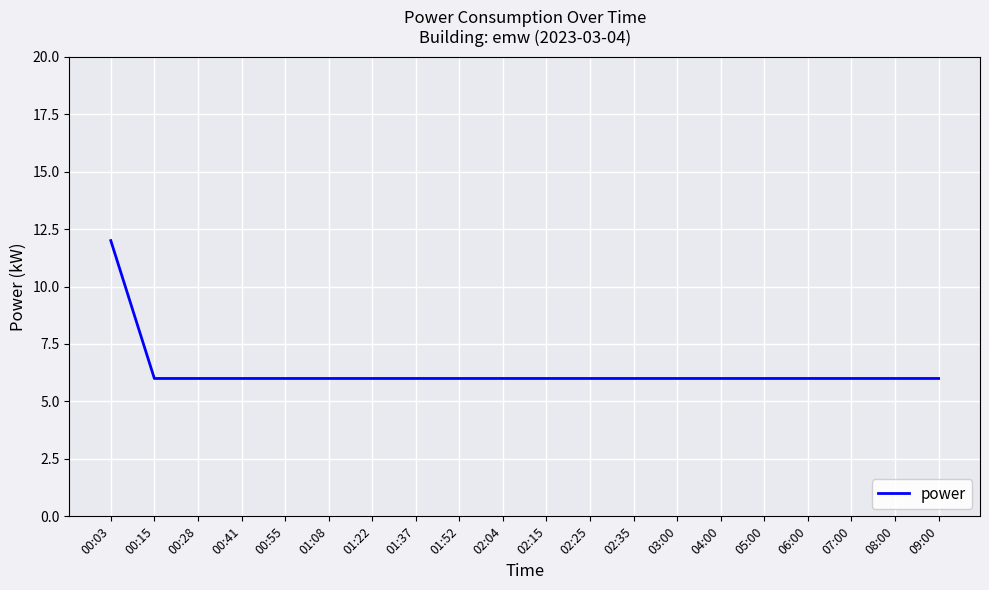

What value does the data have at 02:25?

6